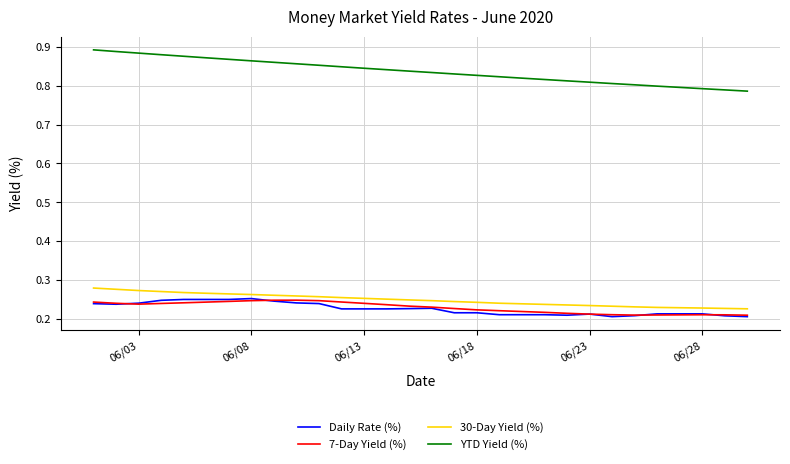

What are all the series names shown in the legend?

Daily Rate (%), 7-Day Yield (%), 30-Day Yield (%), YTD Yield (%)